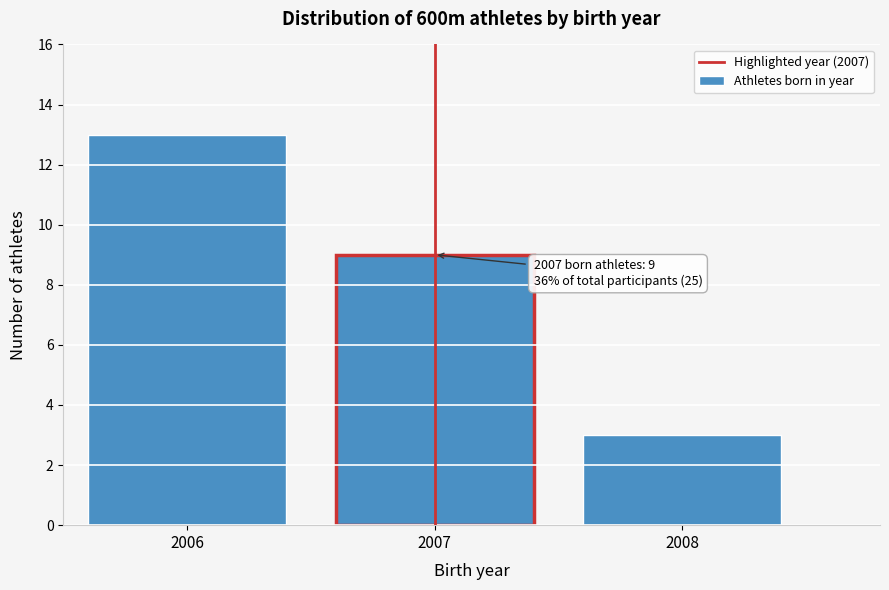

Reading right to left, extract all data points from this chart.

3	9	13